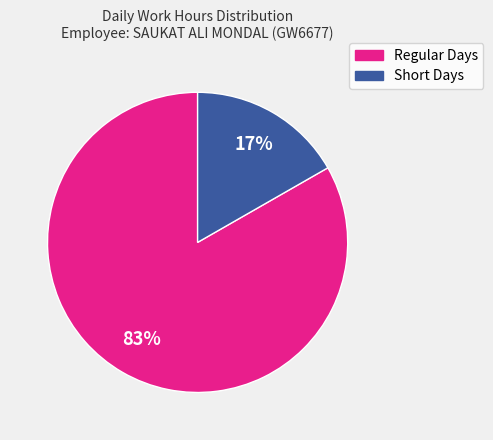

What is the largest slice in the pie chart?

Regular Days